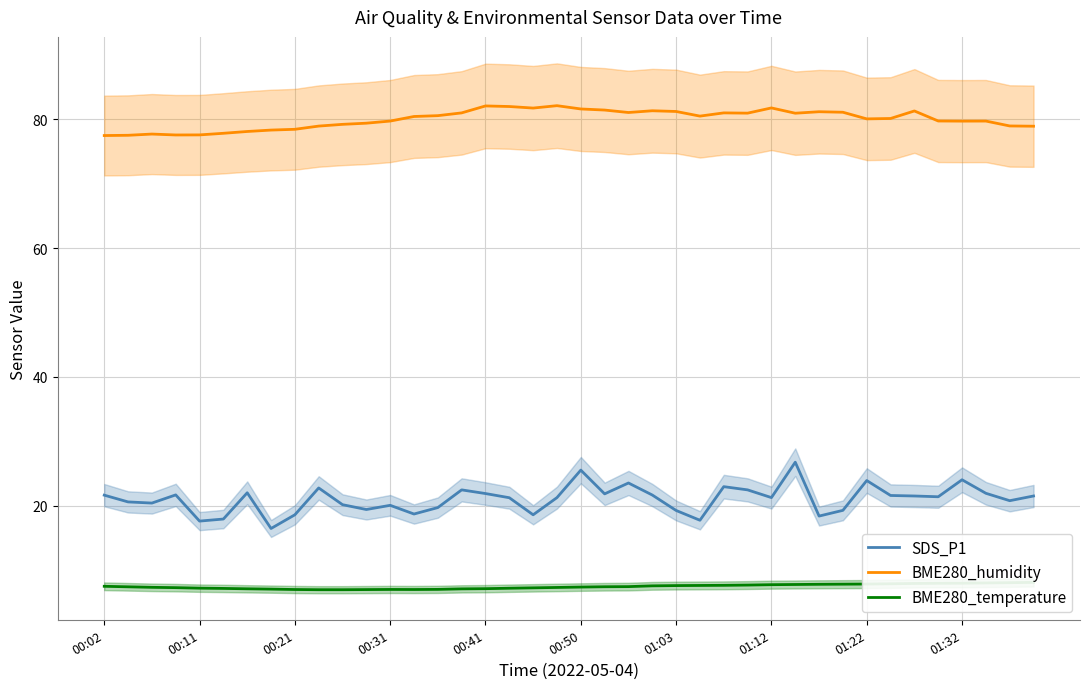

List the series in order of their peak value, lowest first.

BME280_temperature, SDS_P1, BME280_humidity